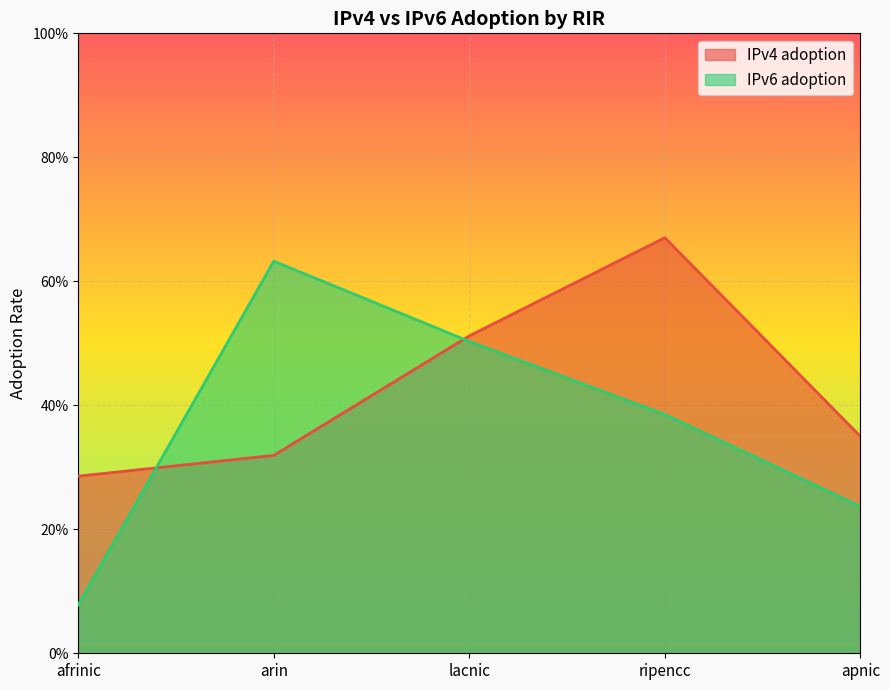

Reading left to right, transcribe all the data shown in this chart.

IPv4 adoption: 0.3	0.3	0.5	0.7	0.3
IPv6 adoption: 0.1	0.6	0.5	0.4	0.2